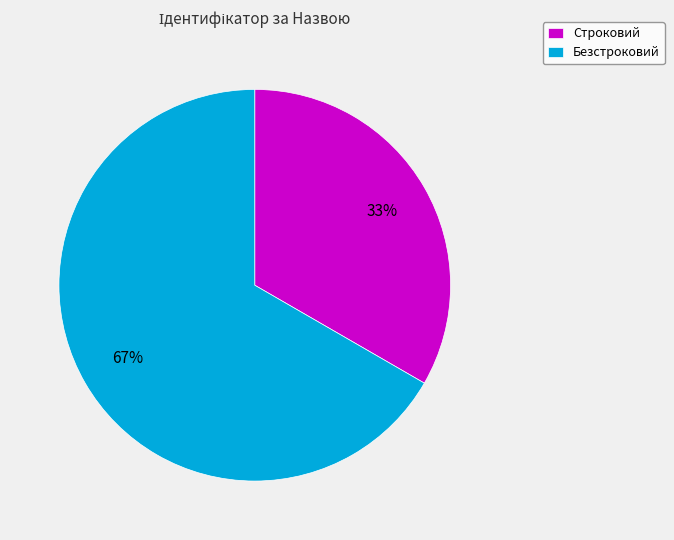

Which slice is the smallest?

Строковий